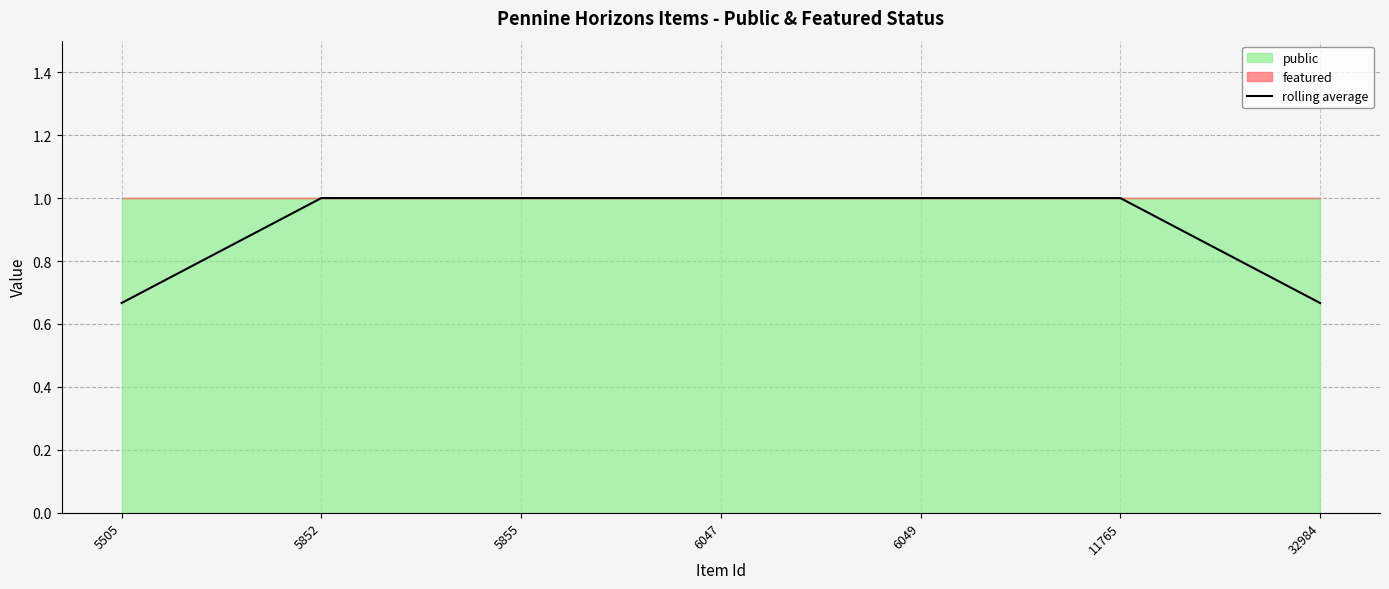

What is the greatest value displayed?

1.0